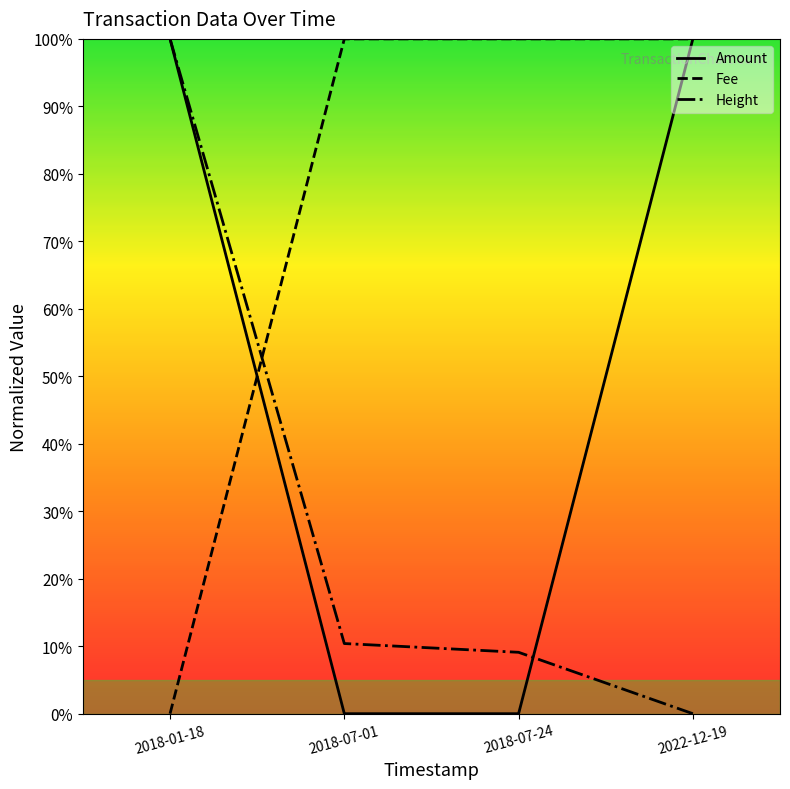

What is the greatest value displayed?

1.0